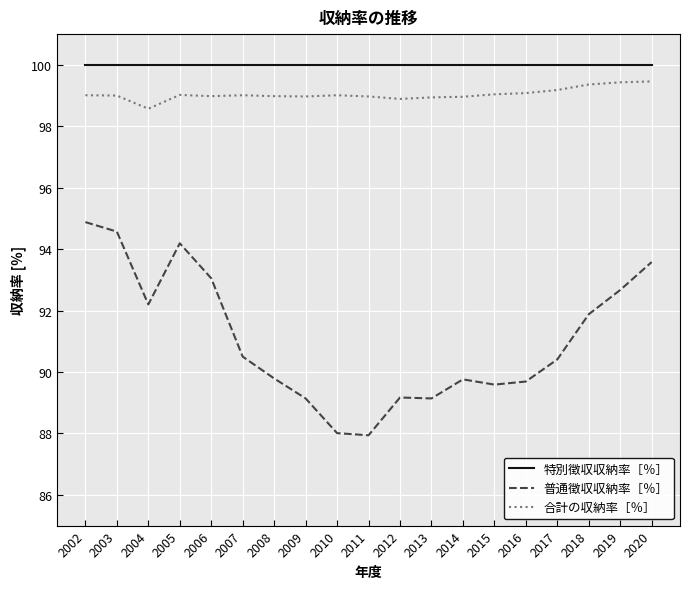

True or false: 特別徴収収納率［％］ and 合計の収納率［％］ cross at least once.

False